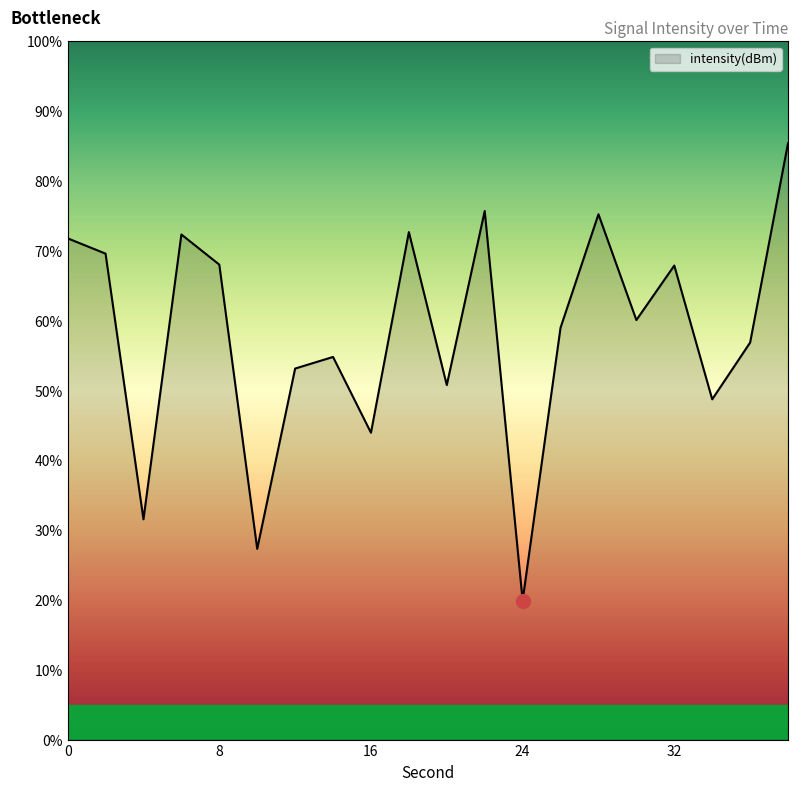

What is the minimum value shown in the chart?

19.9